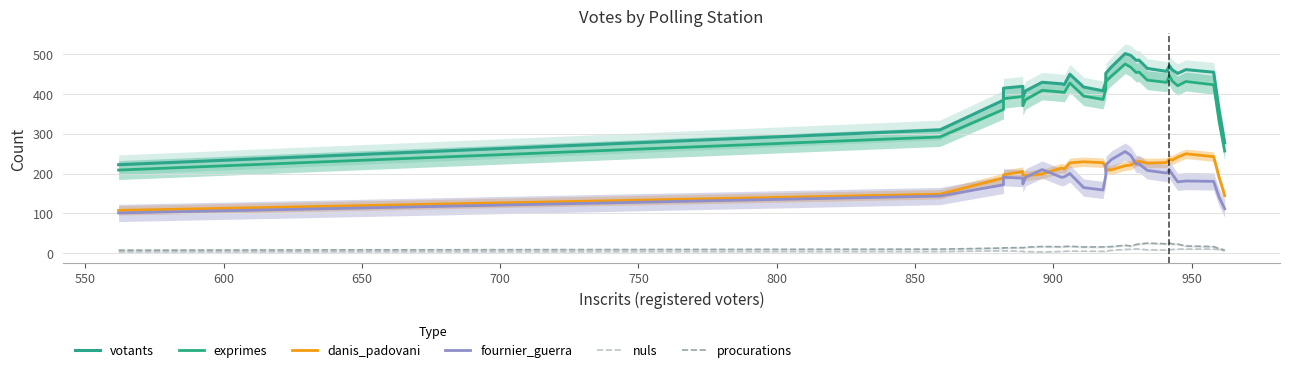

Rank the series by their maximum value, from lowest to highest.

nuls, procurations, danis_padovani, fournier_guerra, exprimes, votants